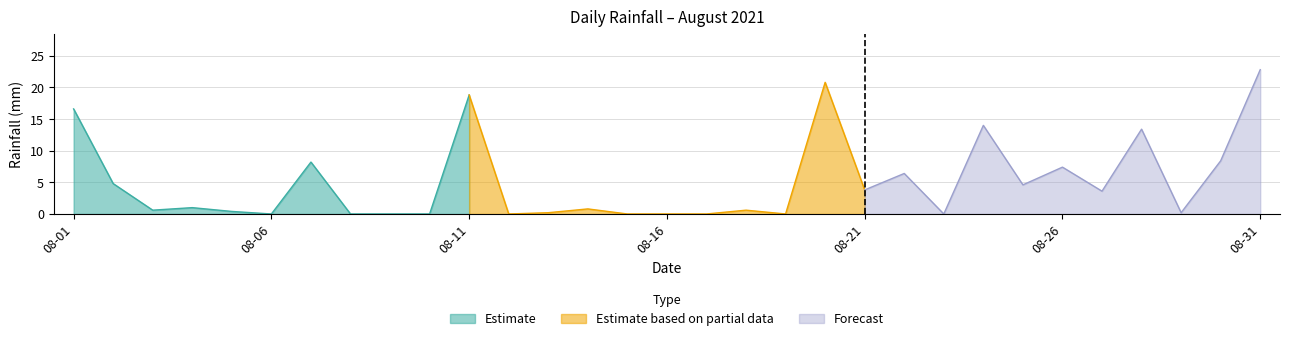

What is the difference between the maximum and minimum values?

22.8